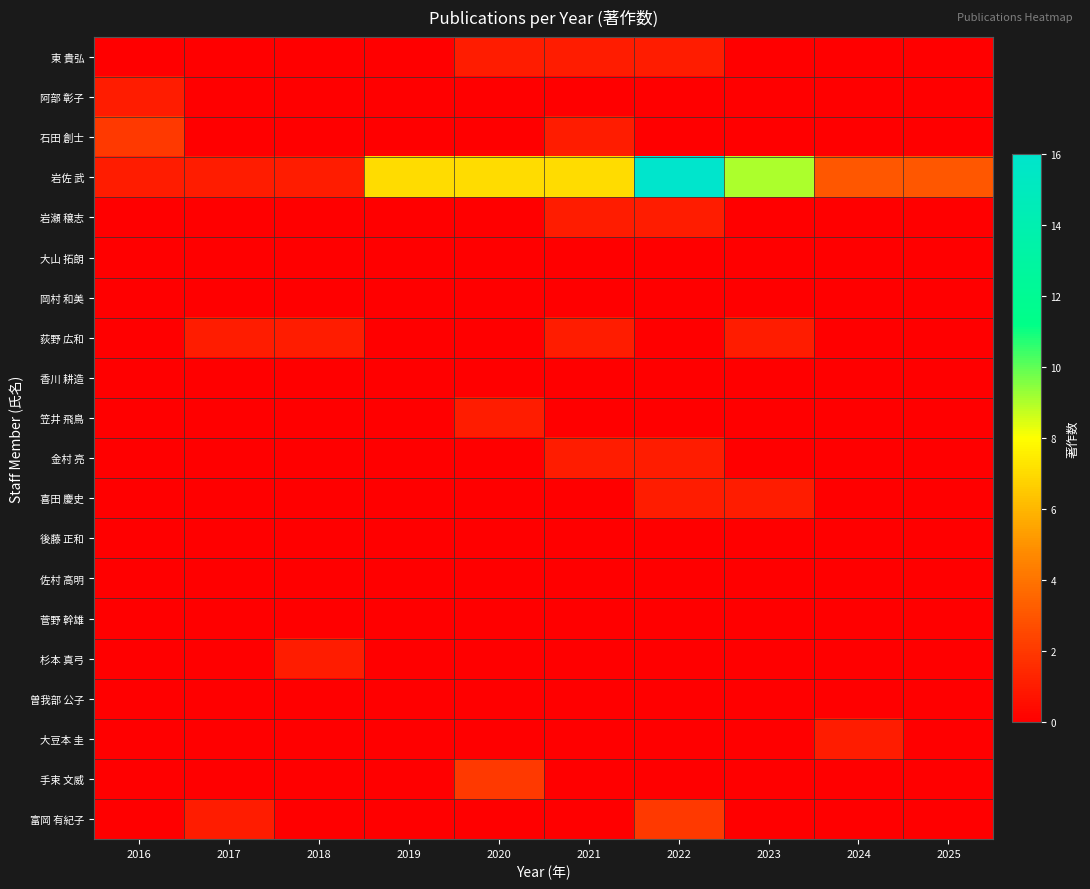

Between 2020 and 2024, which series saw the biggest shift?

岩佐 武